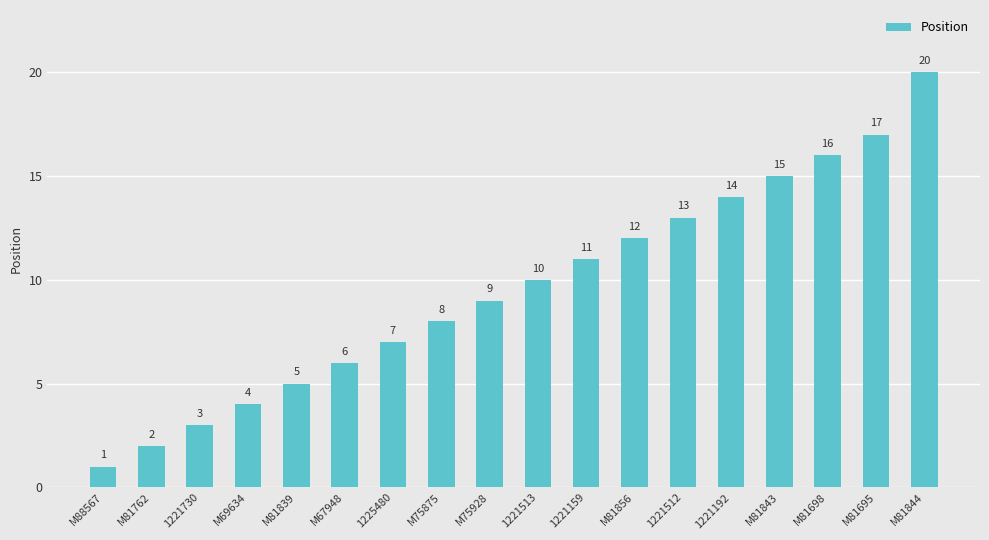

The value at M75875 is 8. True or false?

True